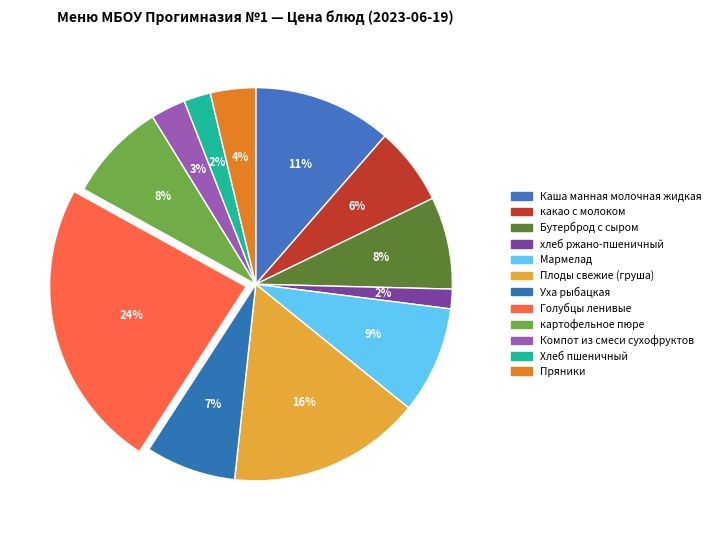

Count the number of slices in the pie.

12